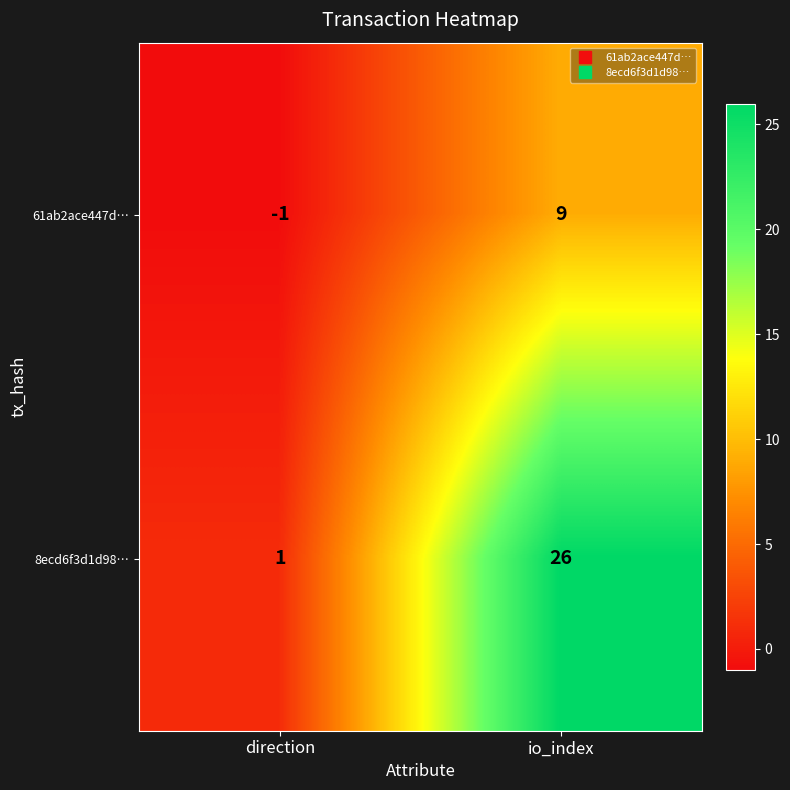

Where is 8ecd6f3d1d98… nearest to the value 13?

direction